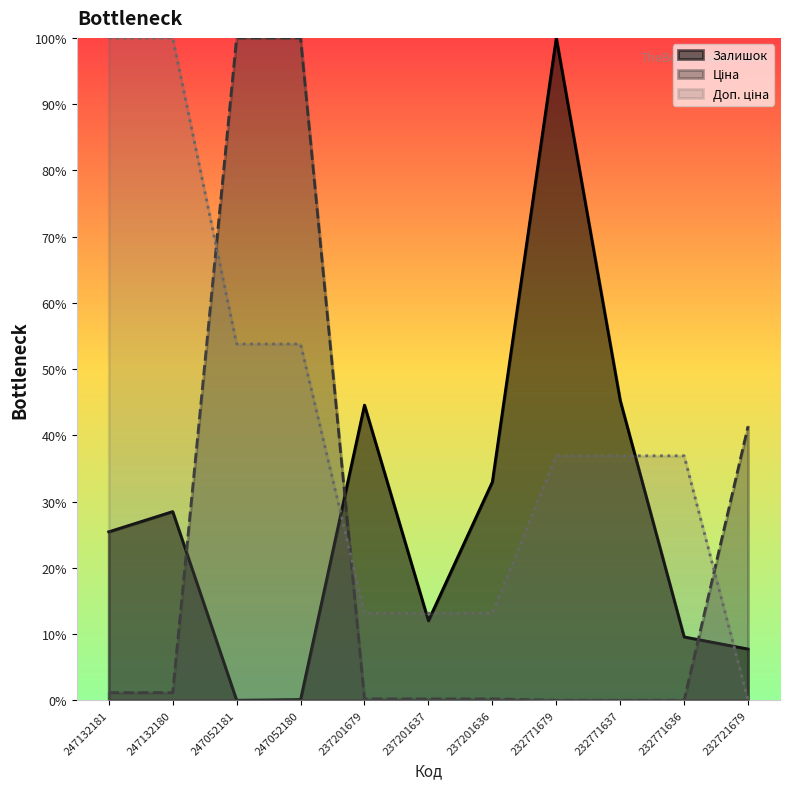

In Залишок, how many points are lower than both neighbors (excluding endpoints)?

2